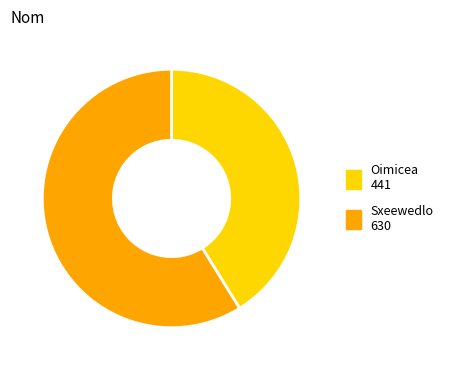

Rank the categories by value from highest to lowest.

Sxeewedlo, Oimicea